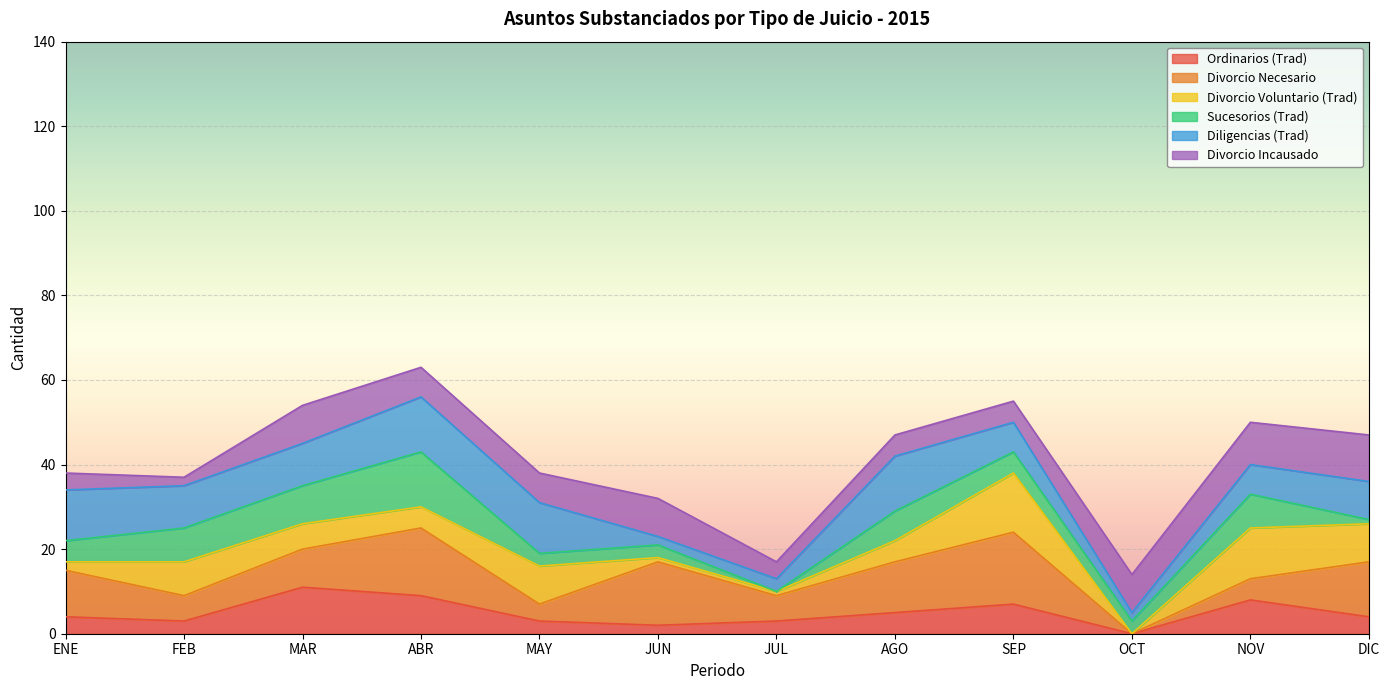

The Ordinarios (Trad) series shows 23 at OCT. True or false?

False